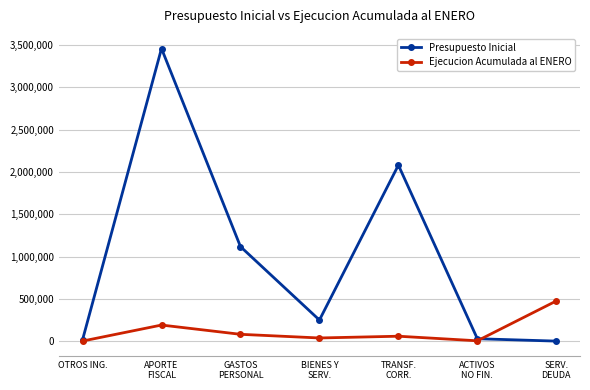

The value of Presupuesto Inicial at GASTOS
PERSONAL is 1117764. True or false?

True